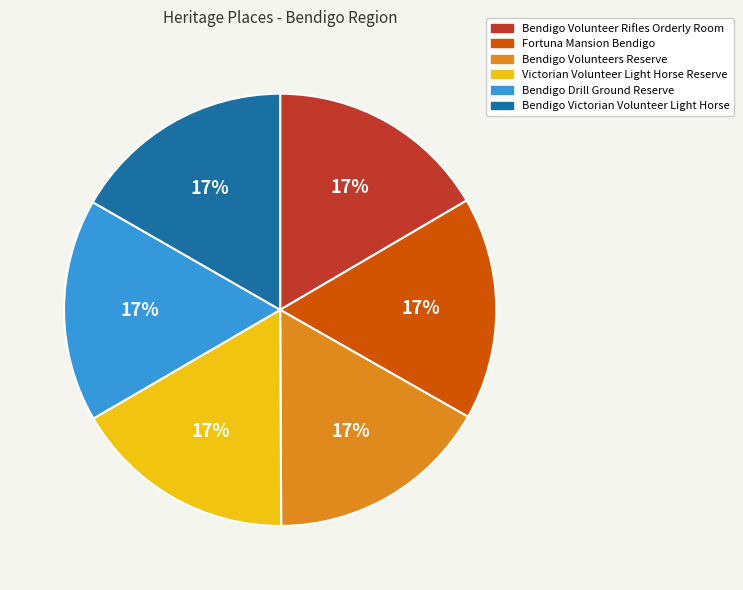

Does Victorian Volunteer Light Horse Reserve represent more than half of the total?

No